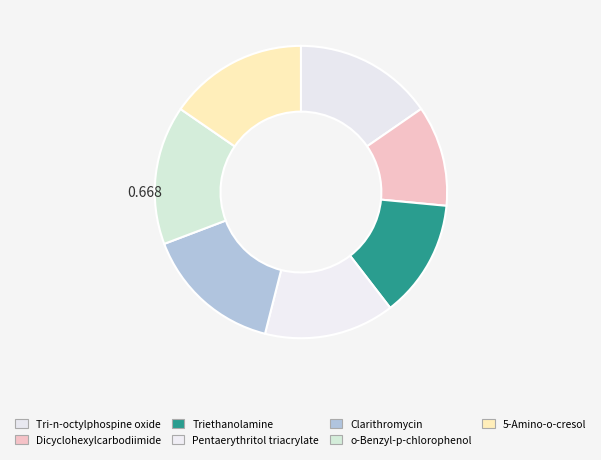

Which has a higher value, Triethanolamine or Pentaerythritol triacrylate?

Pentaerythritol triacrylate